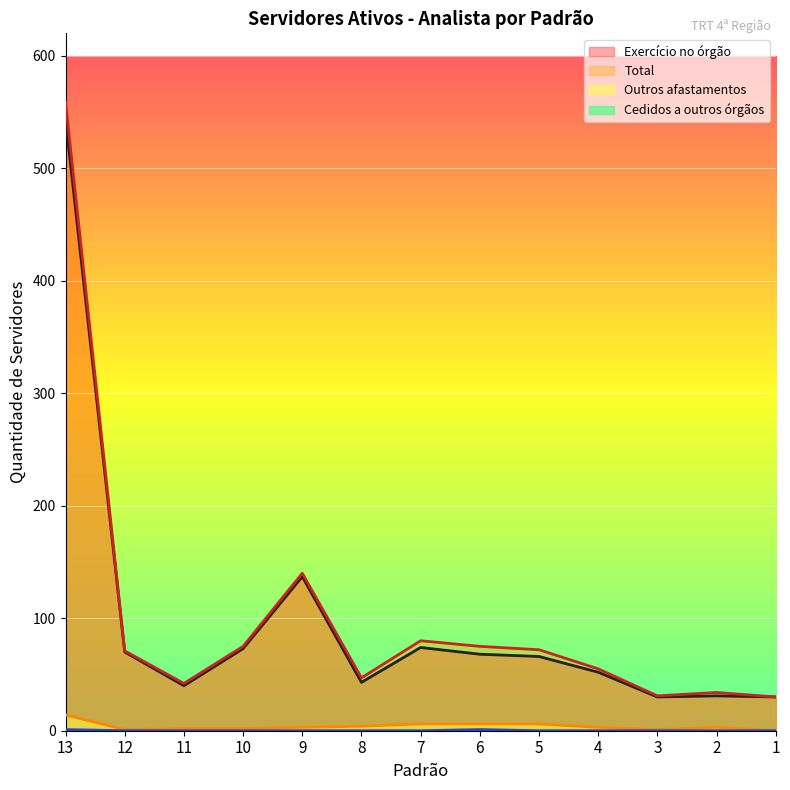

True or false: Exercício no órgão and Cedidos a outros órgãos cross at least once.

False